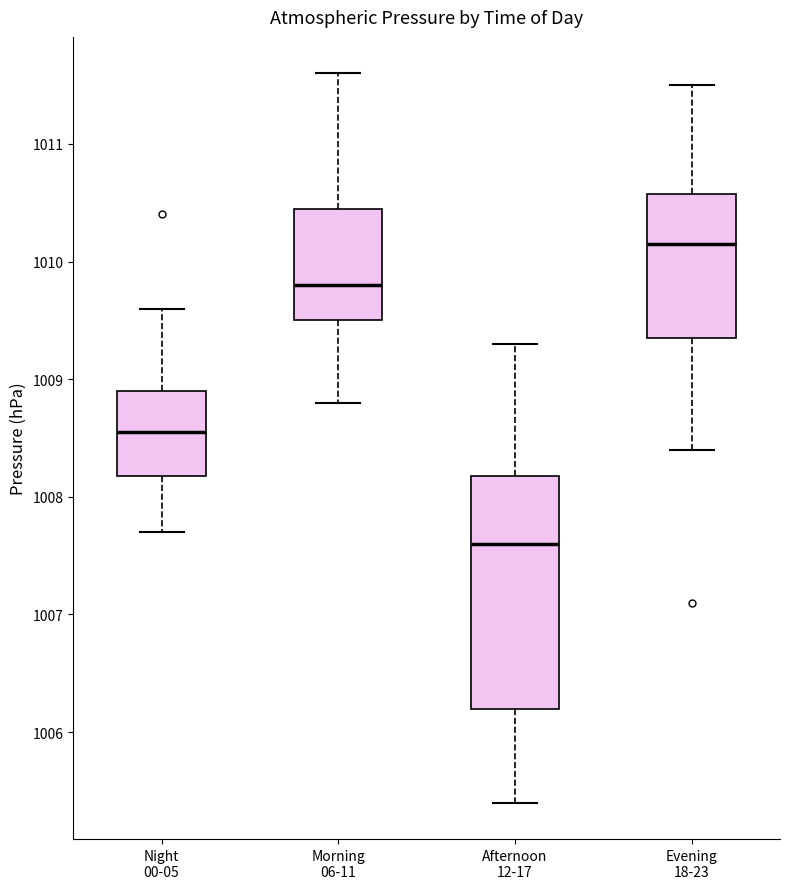

Reading left to right, read every box against the y-axis: the position of its median line, the range the box covers, and the ends of its whiskers. The values are not printed on the chart, so give them approximately, as read against the axis.

Night 00-05: median 1008.6, box 1008.2 to 1008.9, whiskers 1007.7 to 1009.6
Morning 06-11: median 1009.8, box 1009.5 to 1010.5, whiskers 1008.8 to 1011.6
Afternoon 12-17: median 1007.6, box 1006.2 to 1008.2, whiskers 1005.4 to 1009.3
Evening 18-23: median 1010.2, box 1009.4 to 1010.6, whiskers 1008.4 to 1011.5